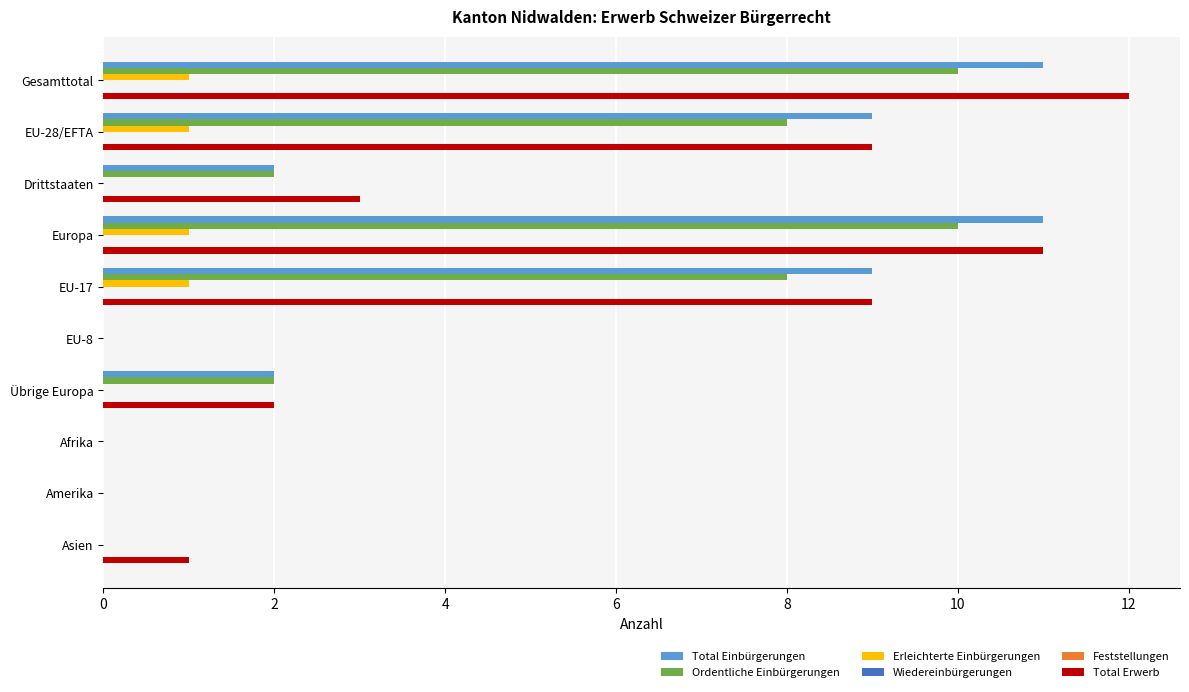

How many bars are there in each group?

6